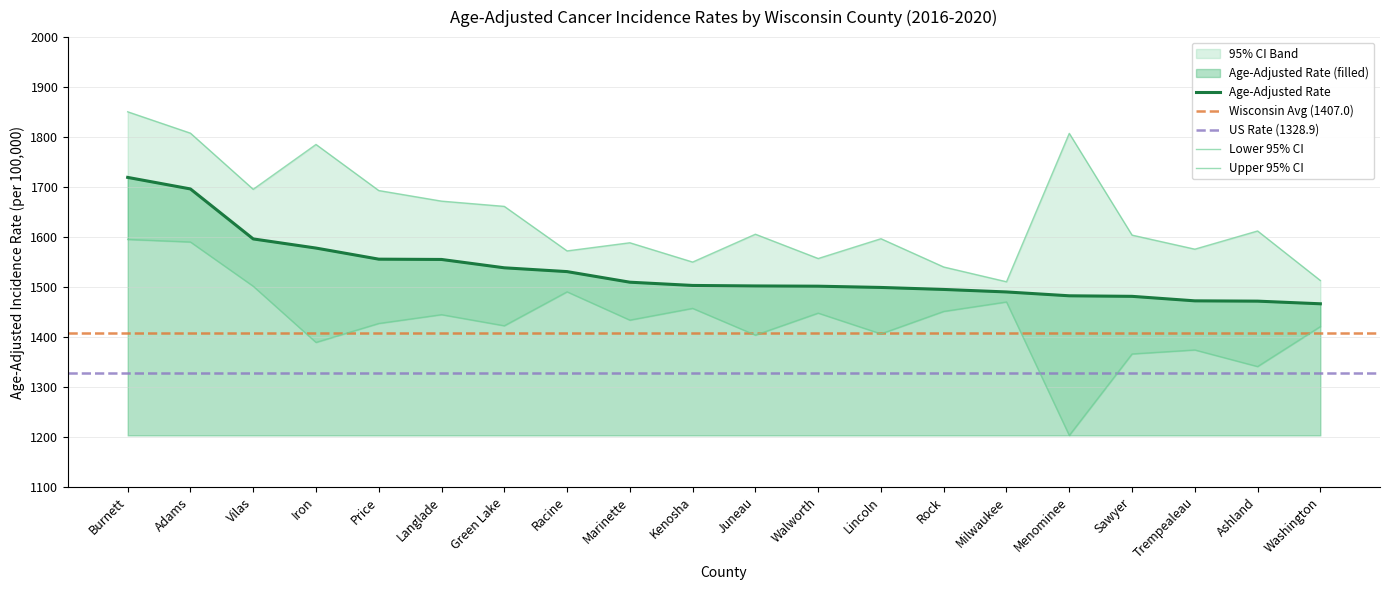

True or false: Age-Adjusted Rate and Upper 95% CI cross at least once.

False